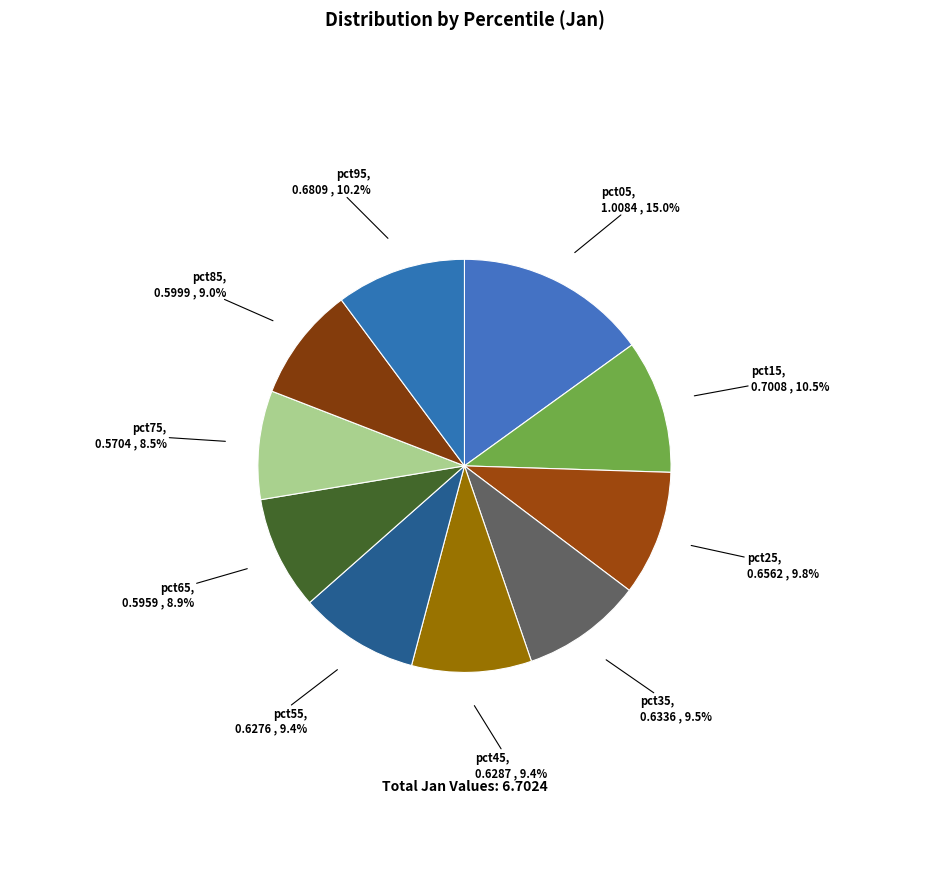

What is the largest slice in the pie chart?

pct05